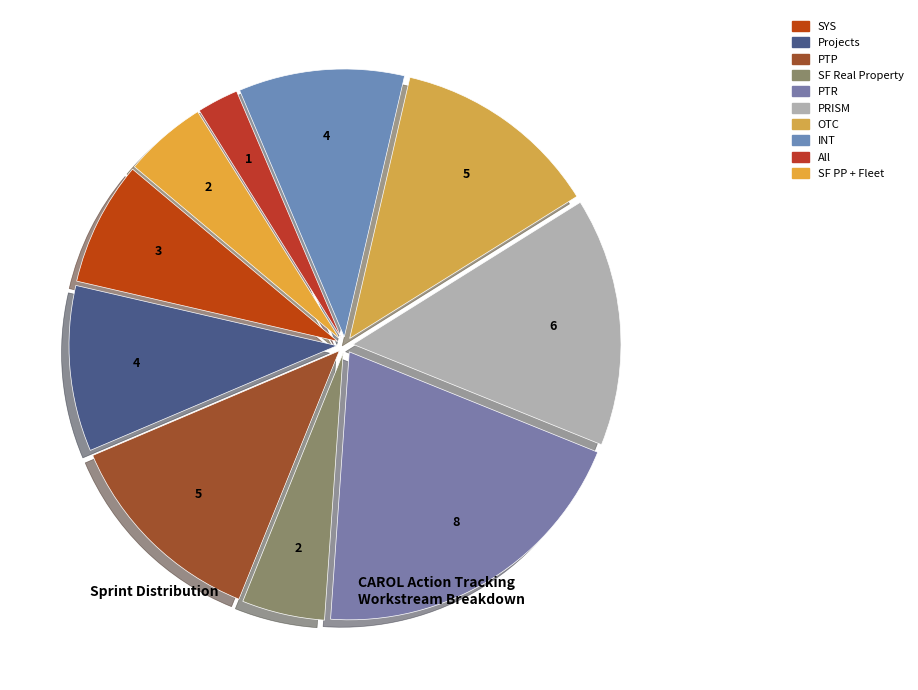

Count the number of slices in the pie.

10